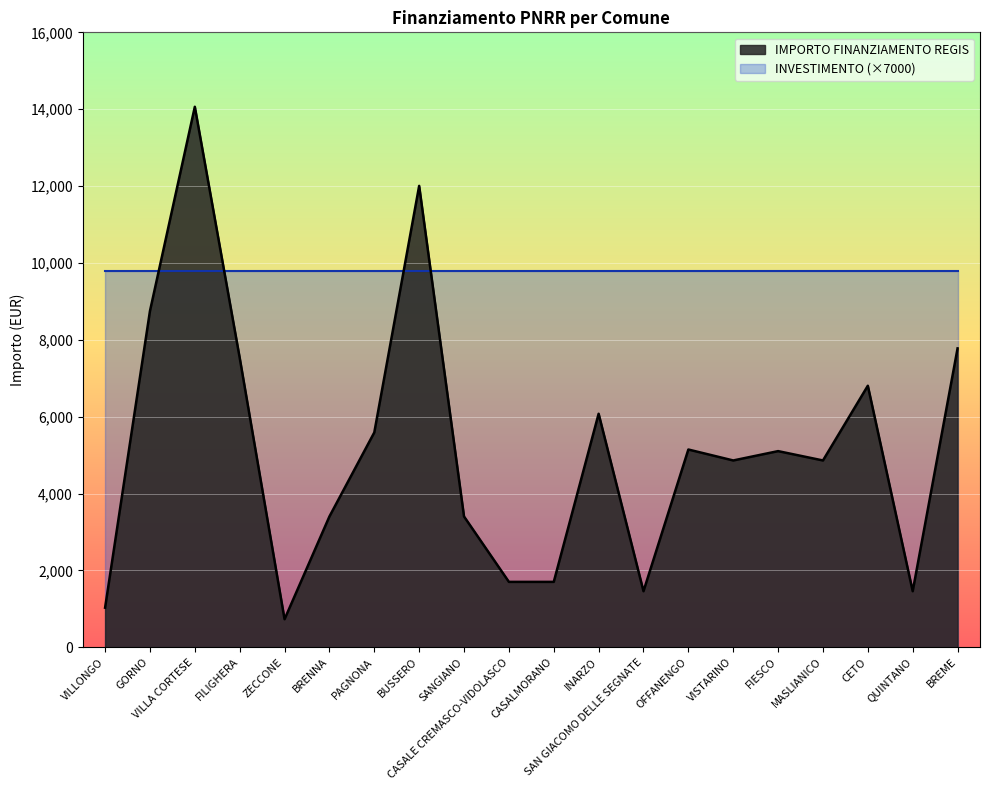

What is the label of the 9th point from the right?

INARZO